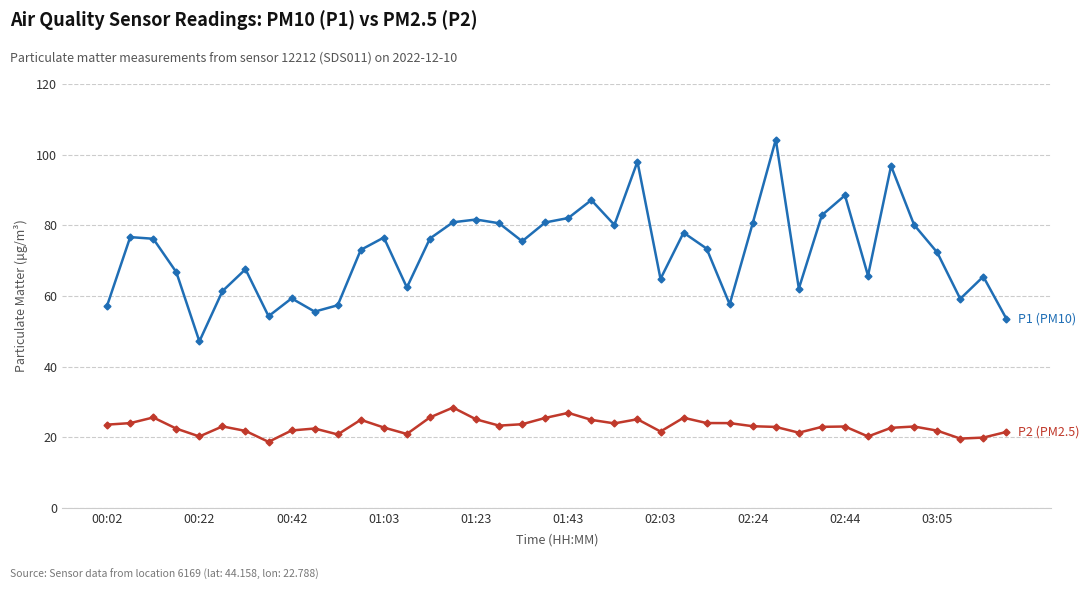

What is the minimum value shown in the chart?

18.7